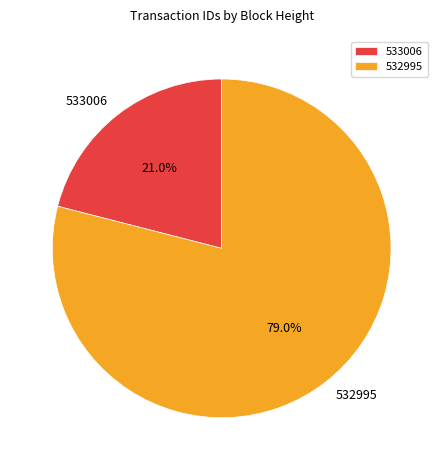

To the nearest percent, what is the difference between the 533006 and 532995 slice percentages?

58%